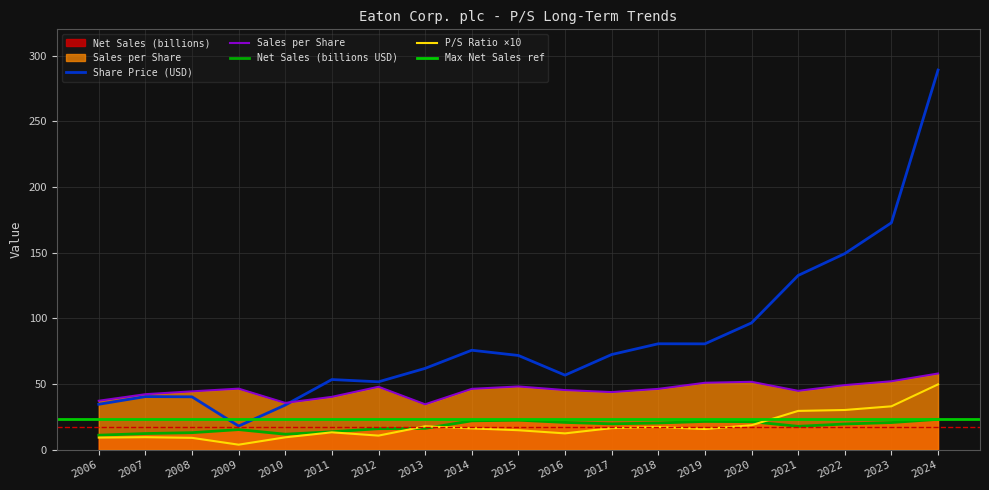

Which series changed the most between 2019 and 2021?

Share Price